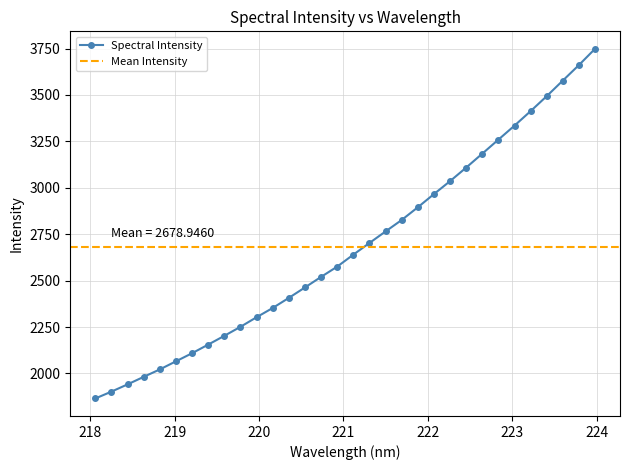

True or false: the data shows 4488.2 at 220.9264.

False